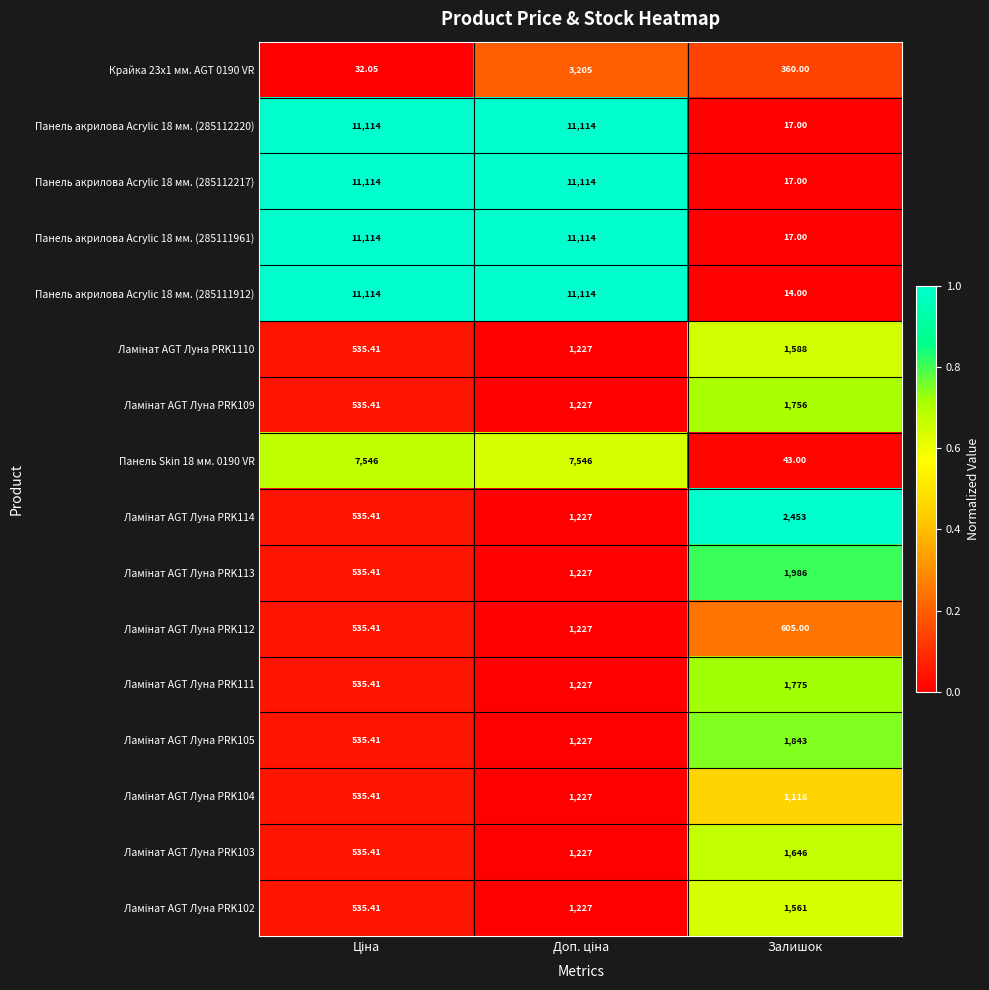

Where is Панель акрилова Acrylic 18 мм. (285112217) nearest to the value 5565?

Залишок